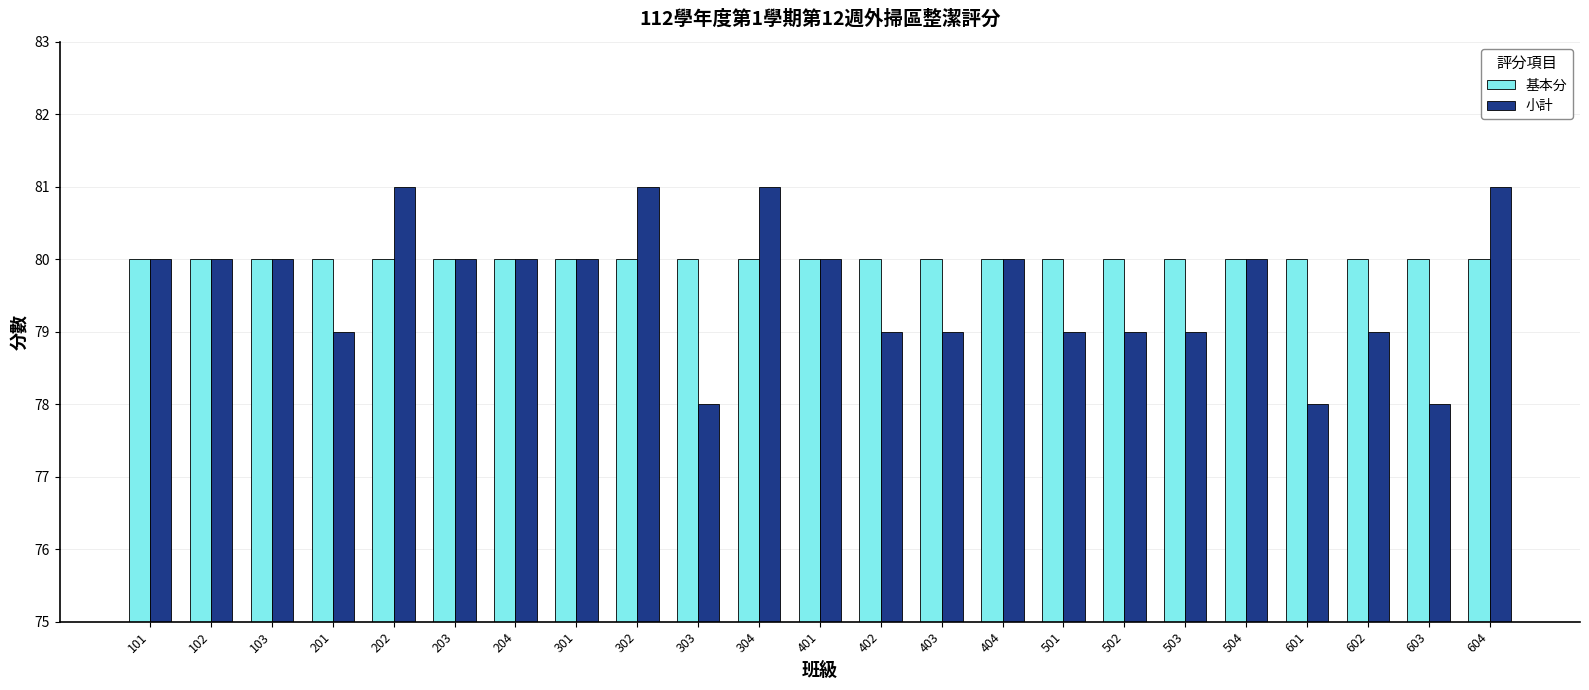

What is the average value of the 基本分 series?

80